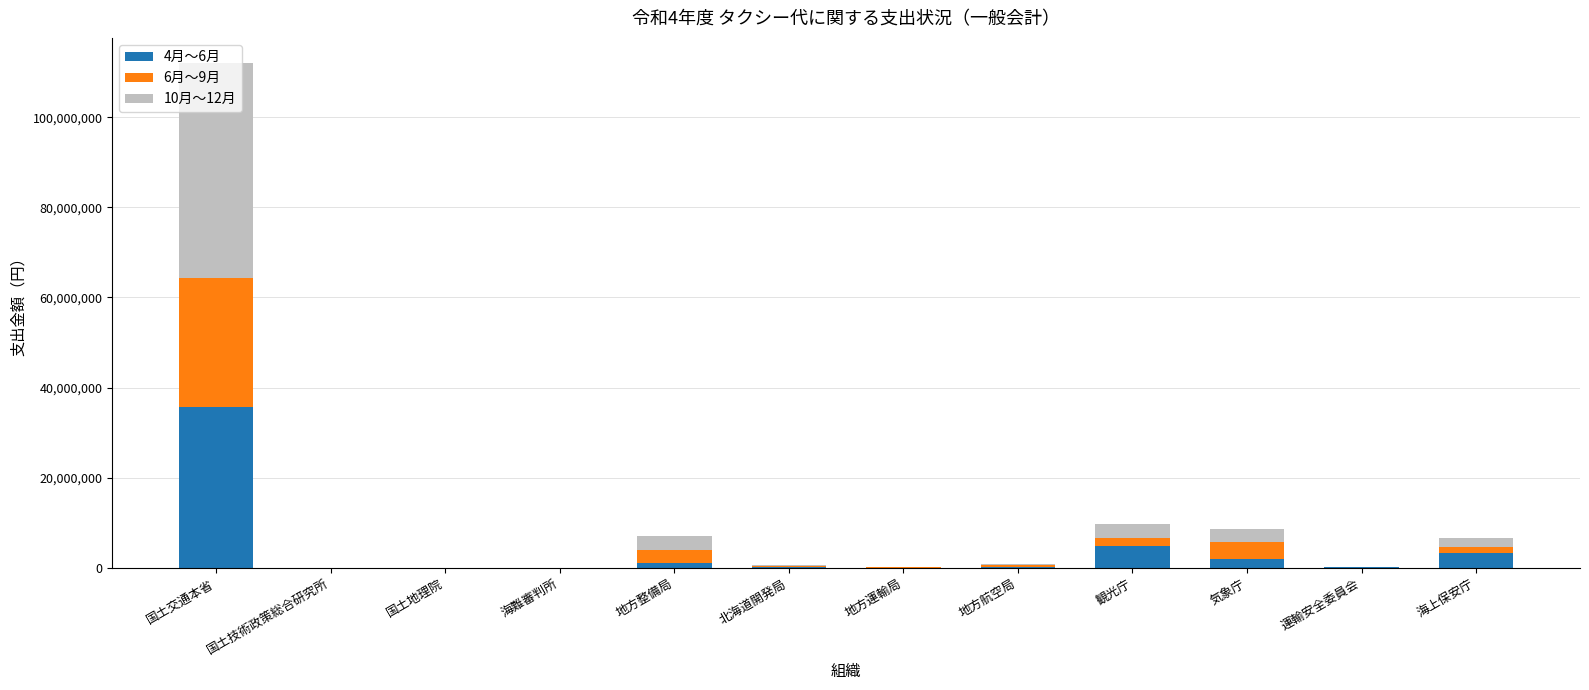

Which category has the highest value in the 4月～6月 series?

国土交通本省